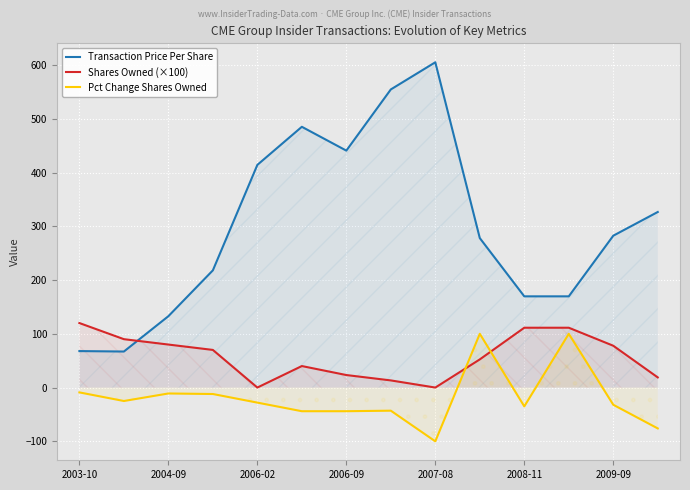

True or false: Shares Owned Following Transaction has a value of 28.6 at 2008-11-21.

False